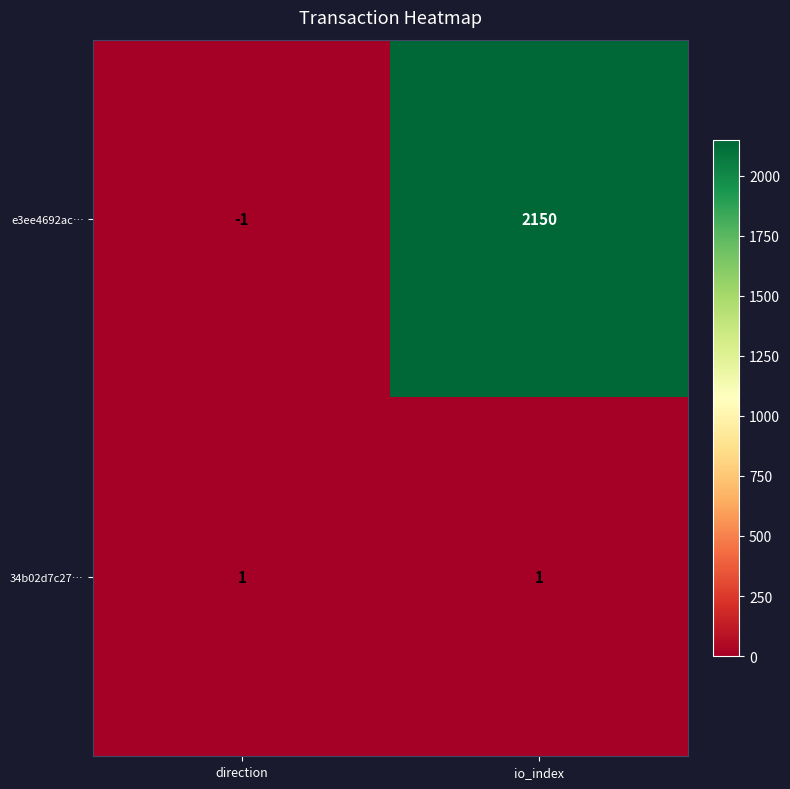

What is the greatest value displayed?

2150